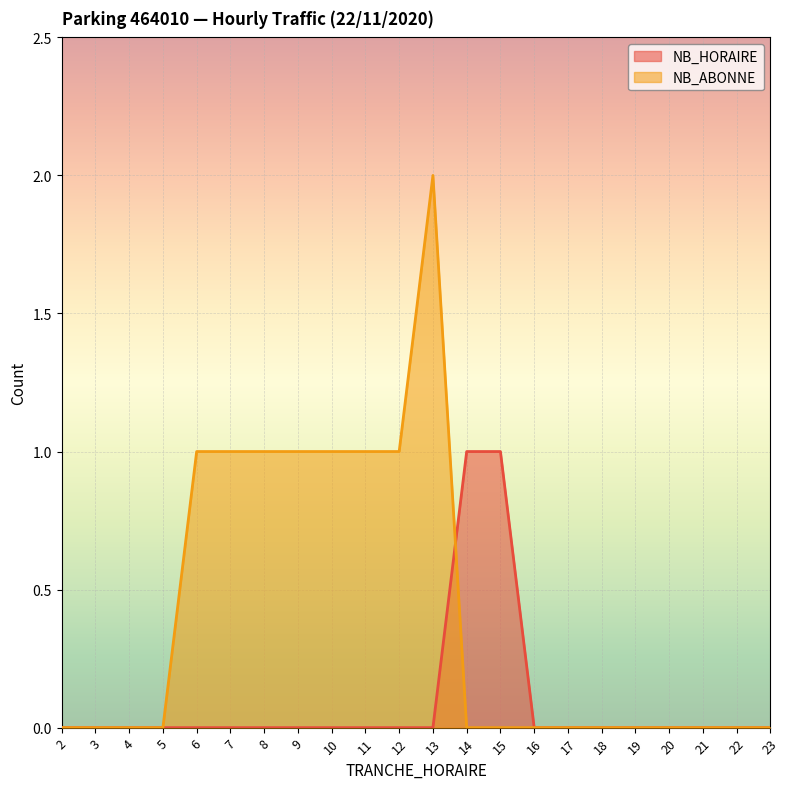

The value of NB_HORAIRE at 4 is 0. True or false?

True